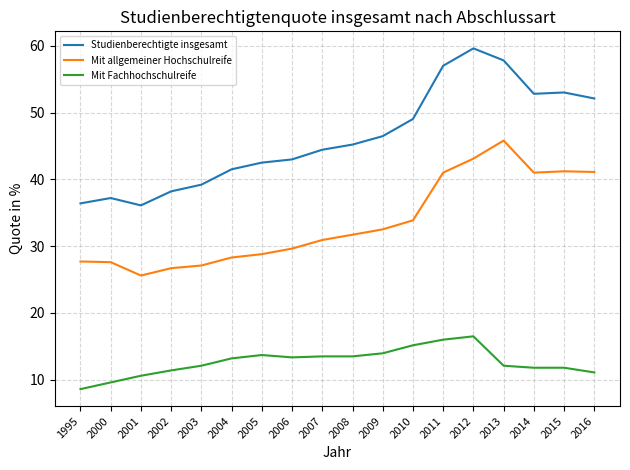

True or false: Mit allgemeiner Hochschulreife and Mit Fachhochschulreife intersect in this chart.

False